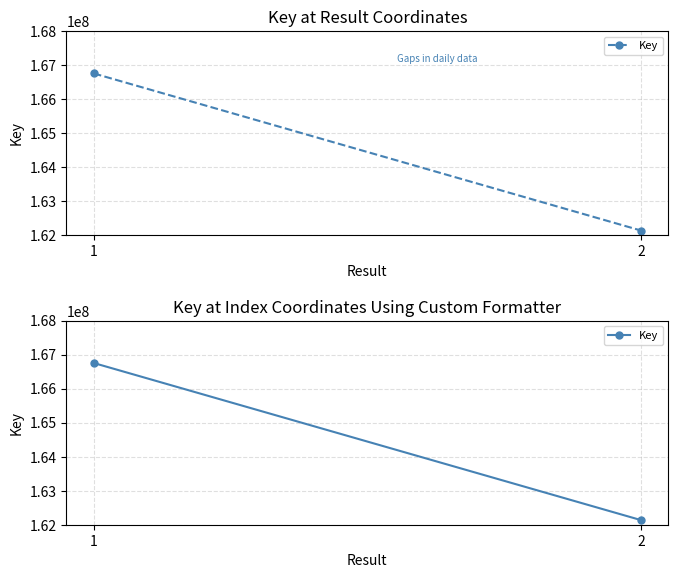

List the labels in order of value, largest first.

1, 2